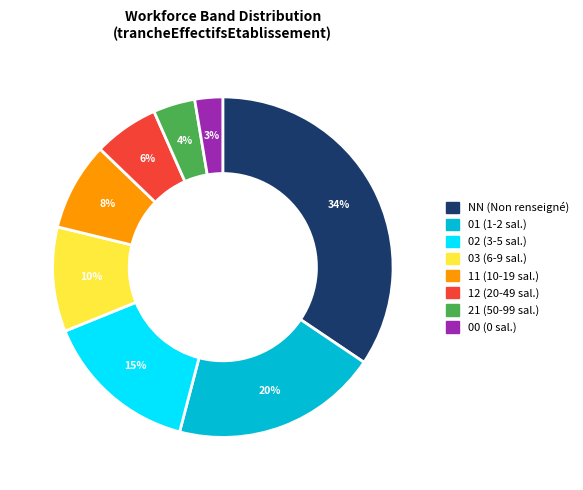

True or false: 00 accounts for 3% of the total.

True